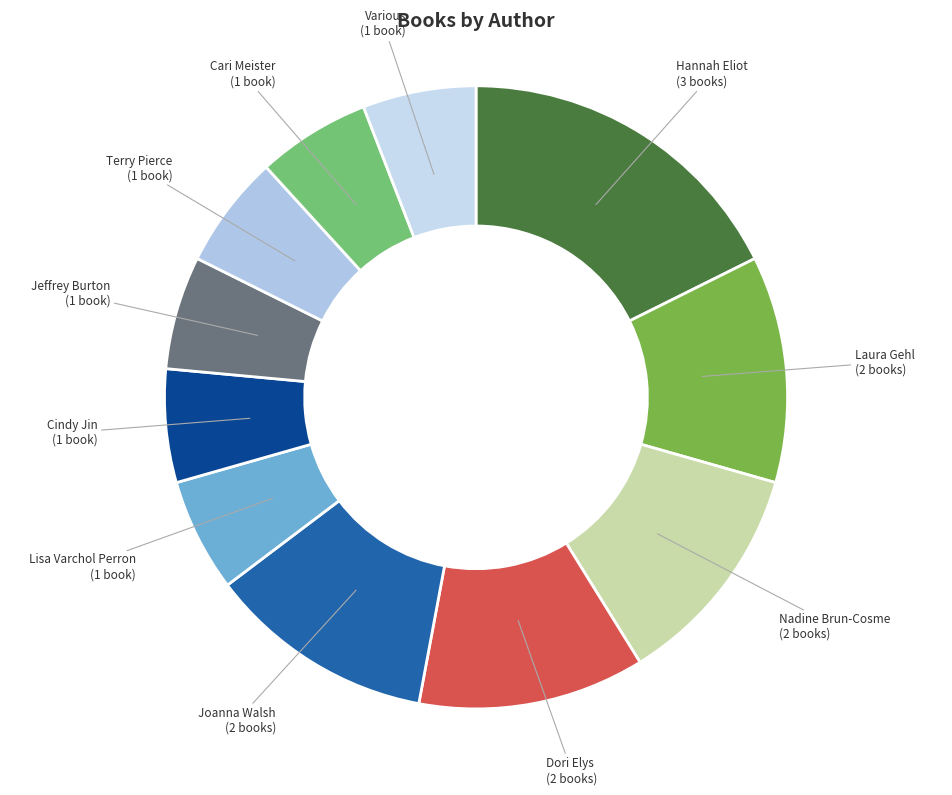

What is the smallest slice in the pie chart?

Lisa Varchol Perron